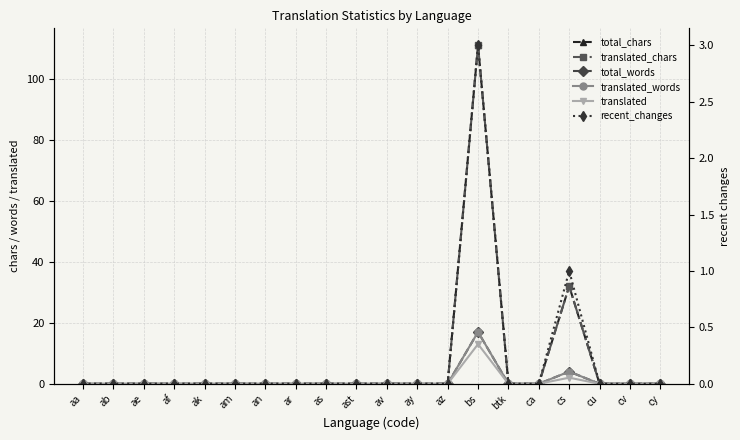

Reading left to right, list all the values displayed in this chart.

total_chars: 0	0	0	0	0	0	0	0	0	0	0	0	0	111	0	0	32	0	0	0
translated_chars: 0	0	0	0	0	0	0	0	0	0	0	0	0	111	0	0	32	0	0	0
total_words: 0	0	0	0	0	0	0	0	0	0	0	0	0	17	0	0	4	0	0	0
translated_words: 0	0	0	0	0	0	0	0	0	0	0	0	0	17	0	0	4	0	0	0
translated: 0	0	0	0	0	0	0	0	0	0	0	0	0	13	0	0	2	0	0	0
recent_changes: 0	0	0	0	0	0	0	0	0	0	0	0	0	3	0	0	1	0	0	0